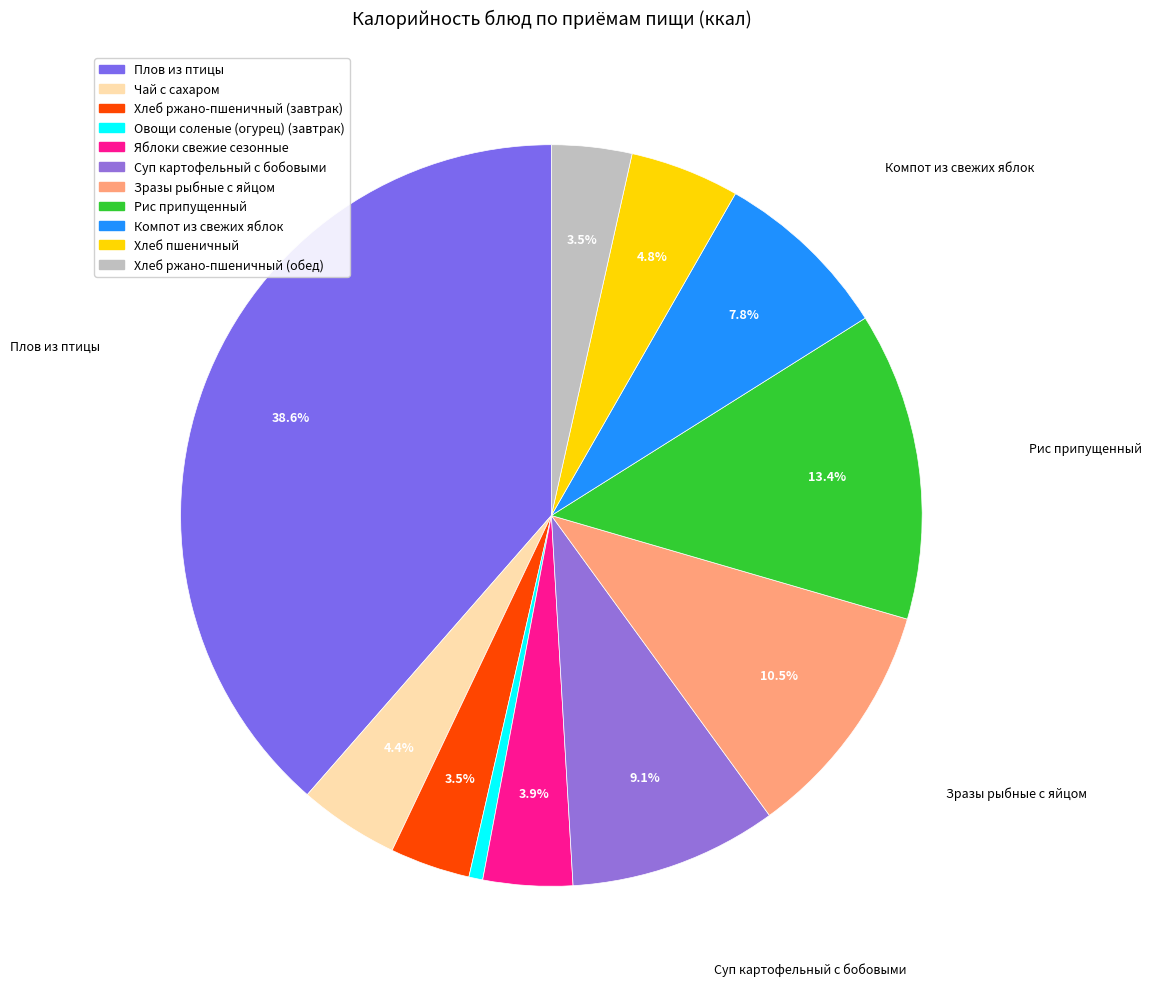

What is the largest slice in the pie chart?

Плов из птицы